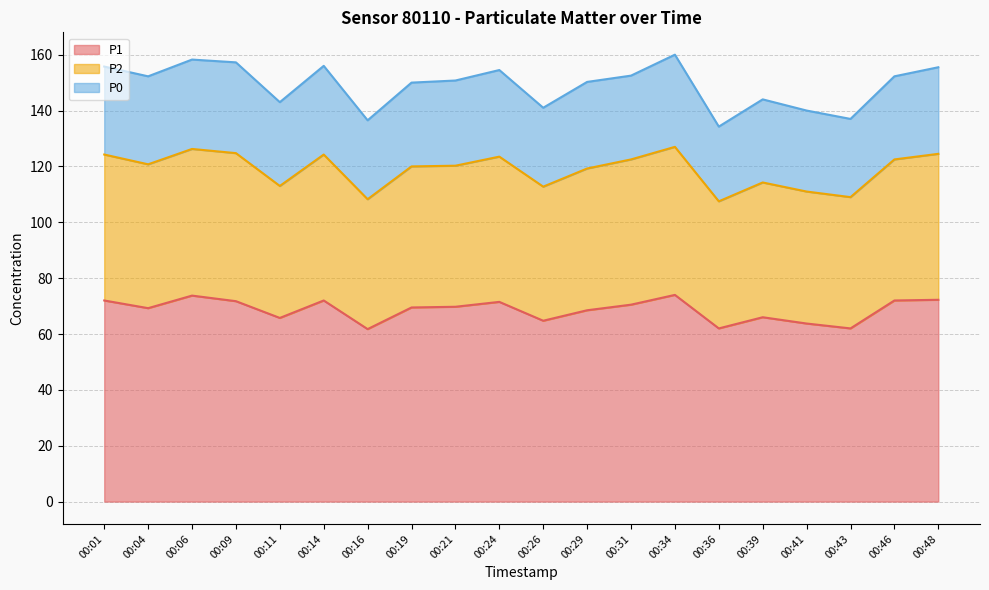

What is the maximum value for P1?

74.0